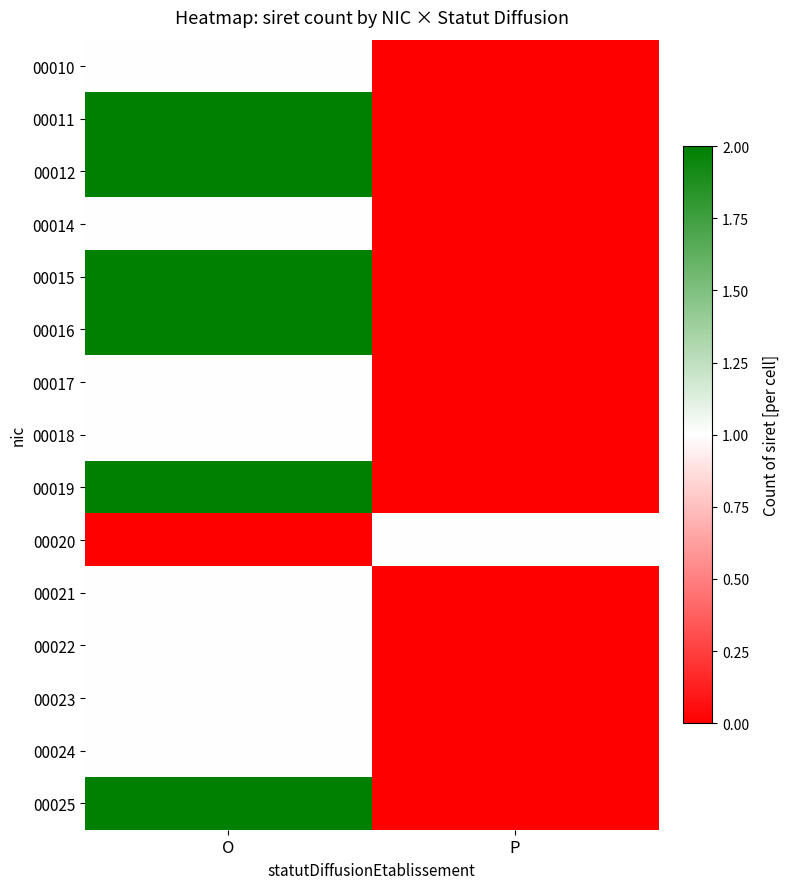

Which has a higher value, O or P?

O